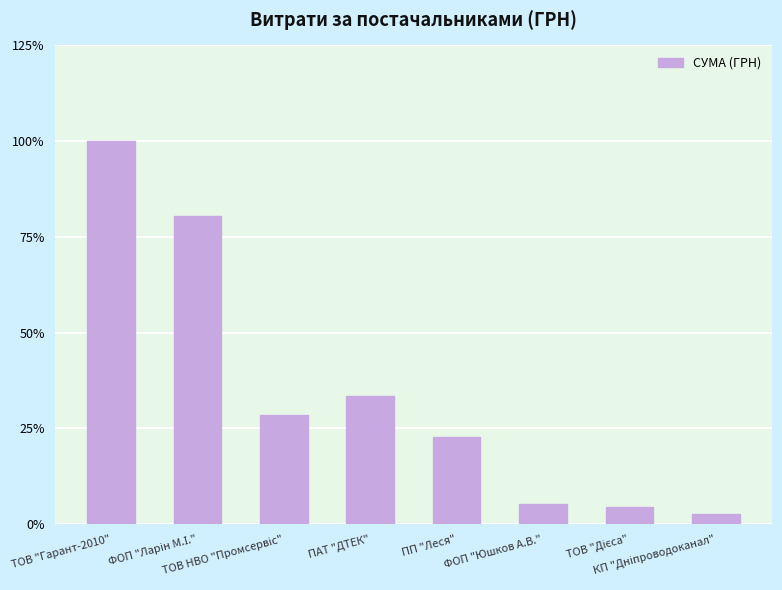

Rank the categories by value from highest to lowest.

ТОВ "Гарант-2010", ФОП "Ларін М.І.", ПАТ "ДТЕК", ТОВ НВО "Промсервіс", ПП "Леся", ФОП "Юшков А.В.", ТОВ "Дієса", КП "Дніпроводоканал"